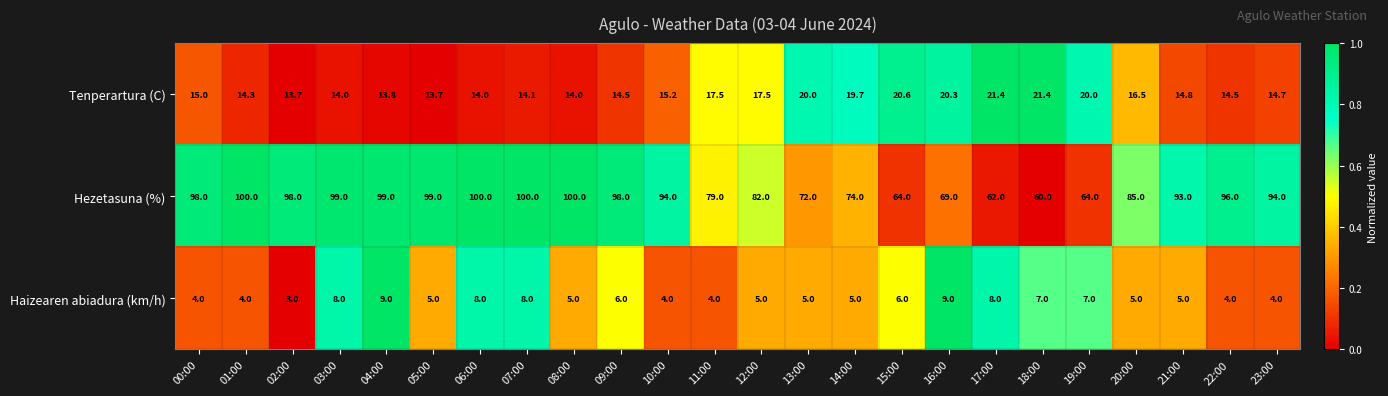

At which category is the sum across all series the highest?

07:00